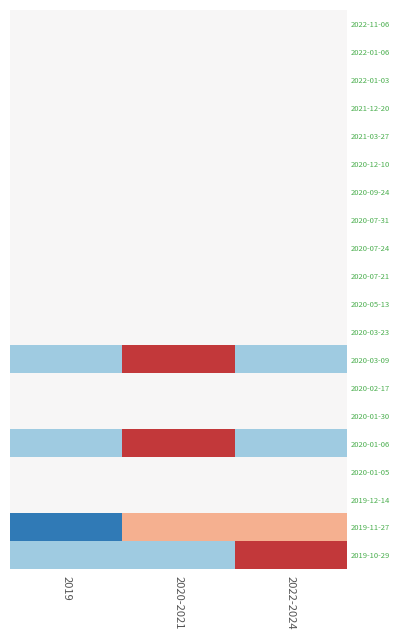

Rank the series at 2022-2024 from highest to lowest value.

2019-10-29, 2019-11-27, 2019-12-14, 2020-01-05, 2020-01-30, 2020-02-17, 2020-03-23, 2020-05-13, 2020-07-21, 2020-07-24, 2020-07-31, 2020-09-24, 2020-12-10, 2021-03-27, 2021-12-20, 2022-01-03, 2022-01-06, 2022-11-06, 2020-01-06, 2020-03-09